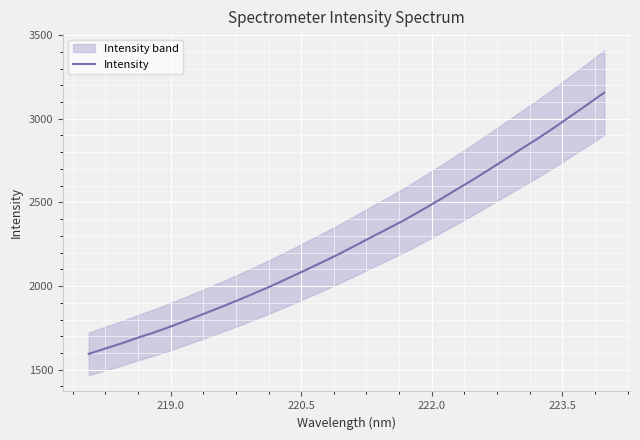

What is the label of the 4th point from the left?

222.0